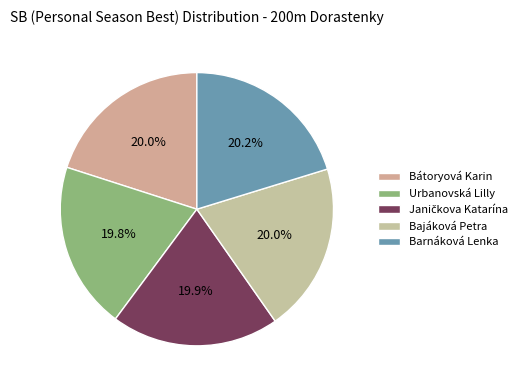

To the nearest percent, what is the average slice percentage?

20%